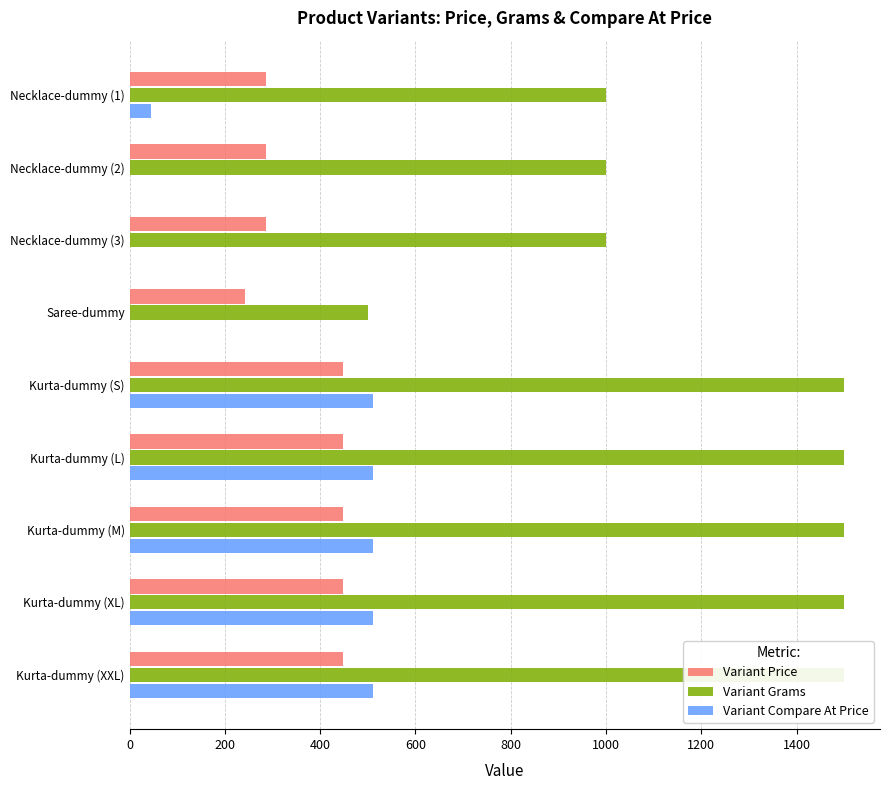

What is the value of the Variant Grams bar at the 3rd from the left?

1000